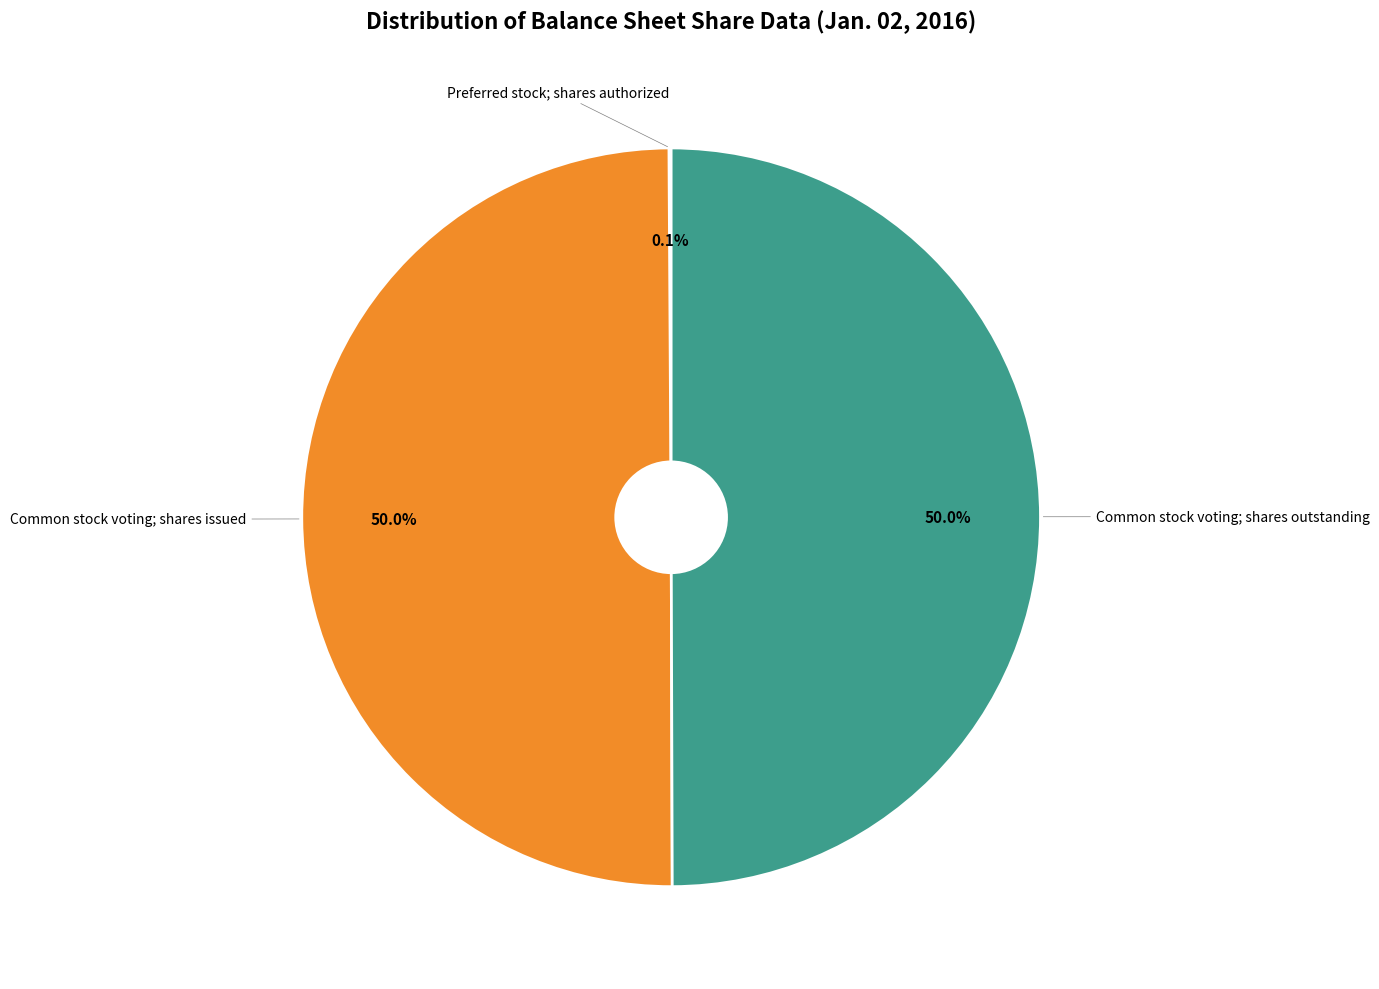

What percentage is the Common stock voting; shares outstanding slice, to the nearest percent?

50%